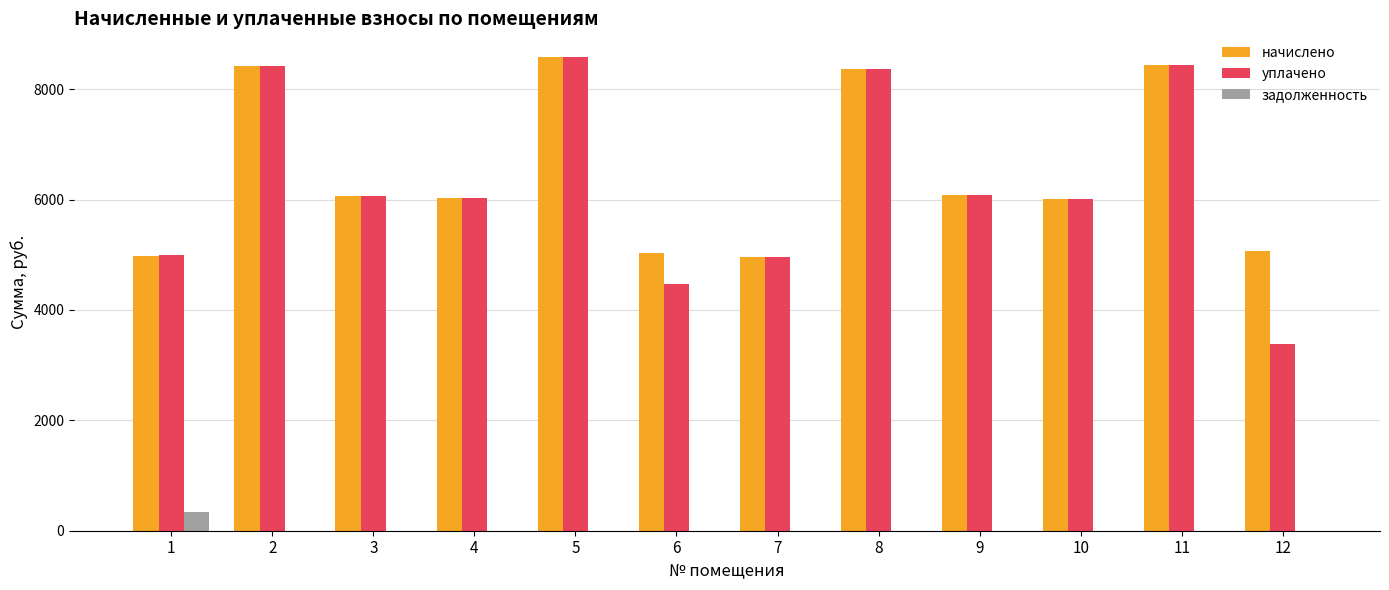

What is the maximum value for начислено?

8582.2